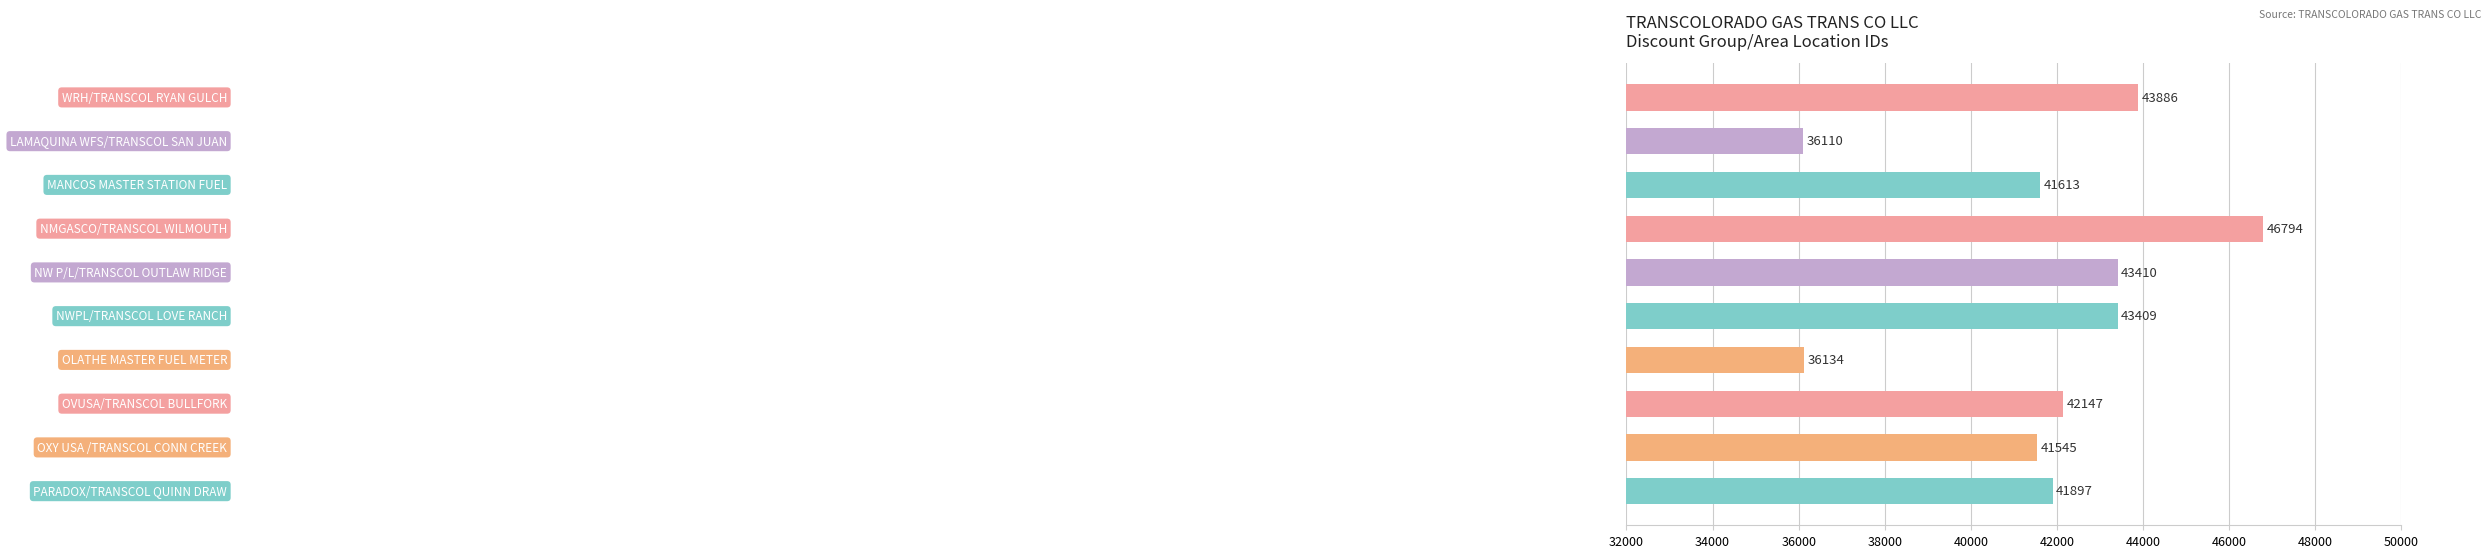

What is the maximum value shown in the chart?

46794